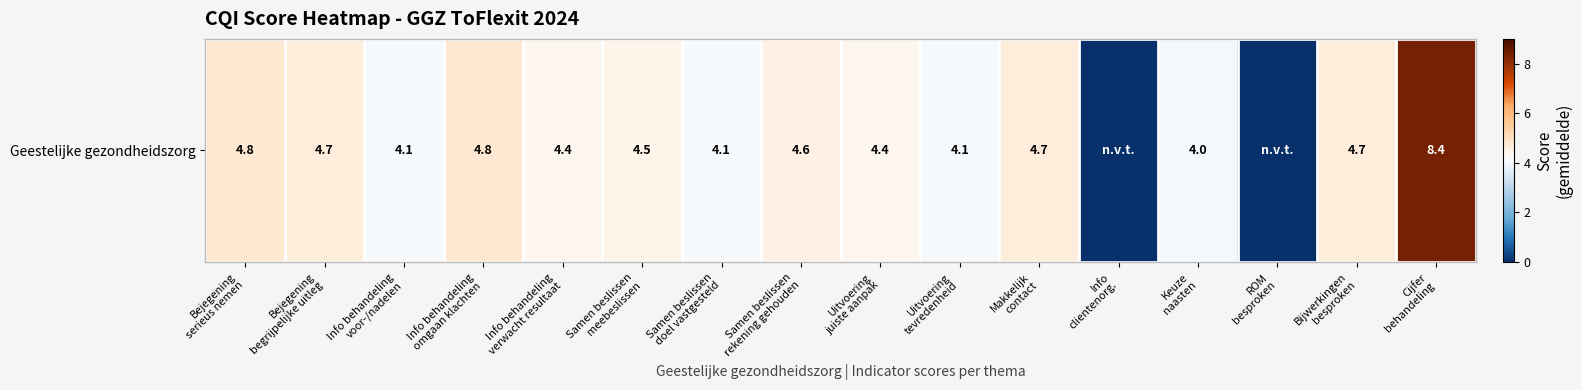

What is the greatest value displayed?

8.4